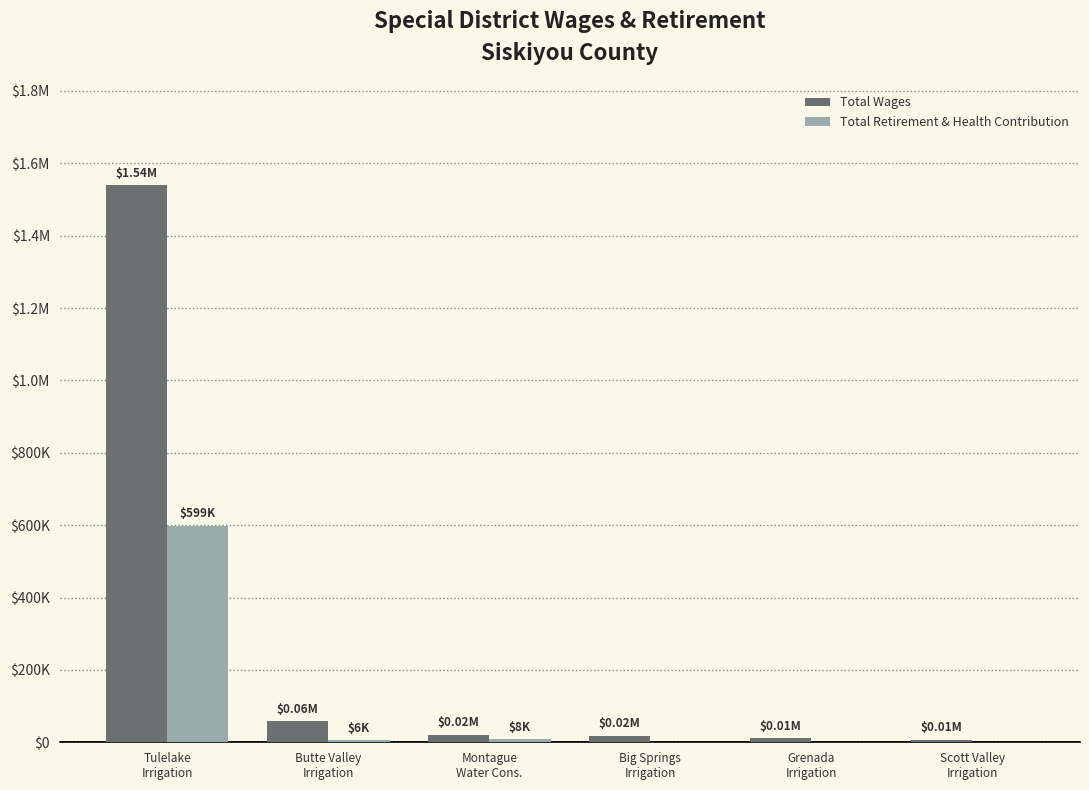

Reading left to right, extract all data points from this chart.

Total Wages: 1539353	57845	20996	18200	11200	6644
Total Retirement & Health Contribution: 599019	6286	8400	0	0	0